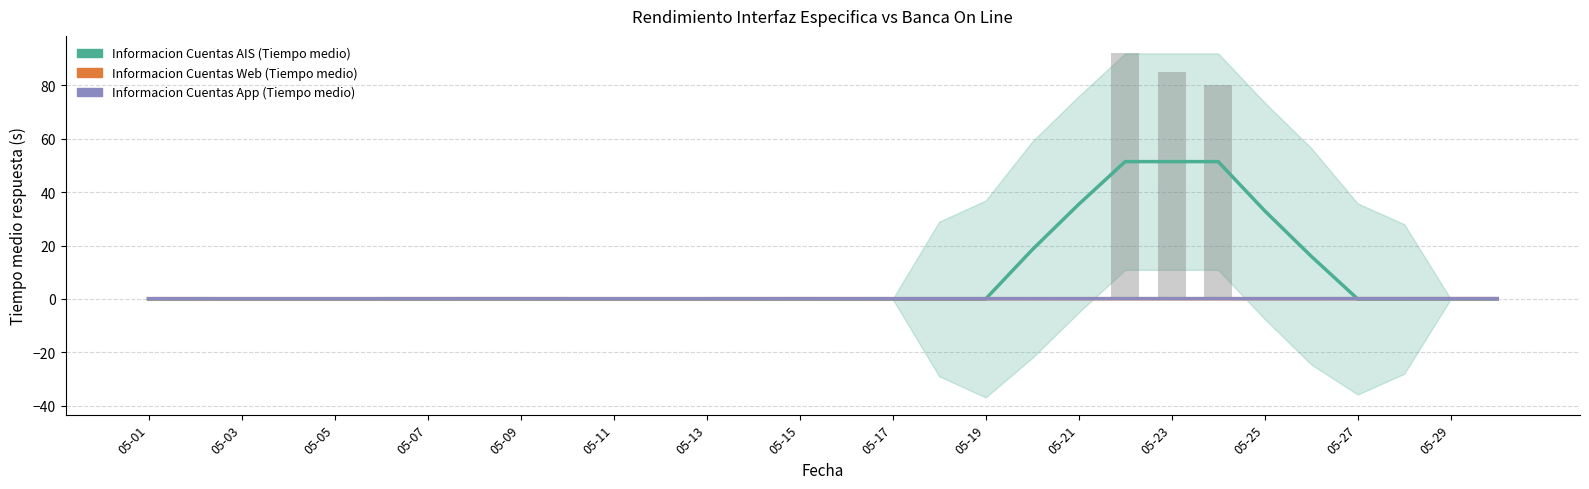

Which series has the largest range (max minus min)?

Informacion Cuentas AIS (Tiempo medio)